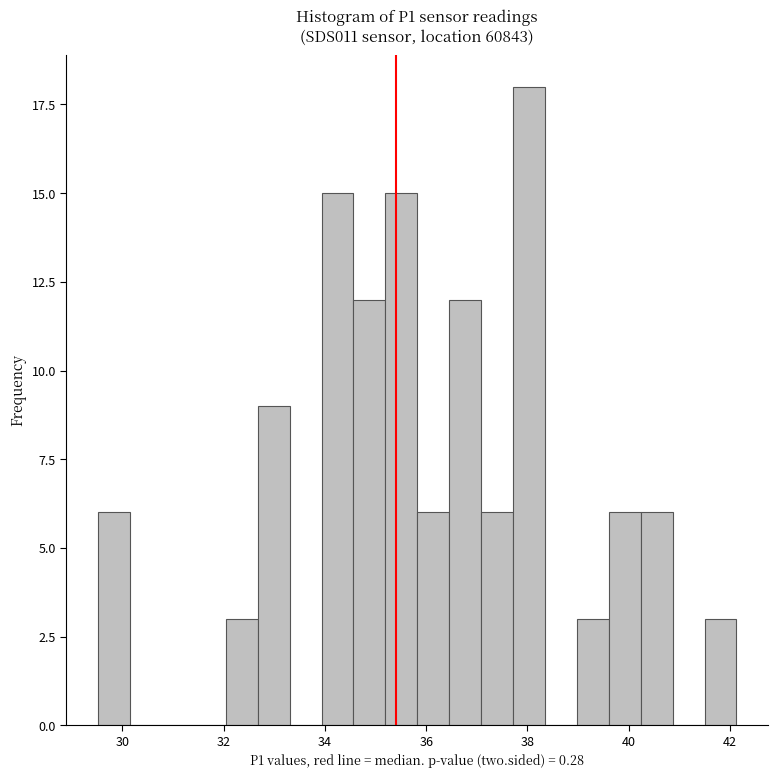

Read against the x-axis, roughly where is the centre of the tallest bar?

38.0